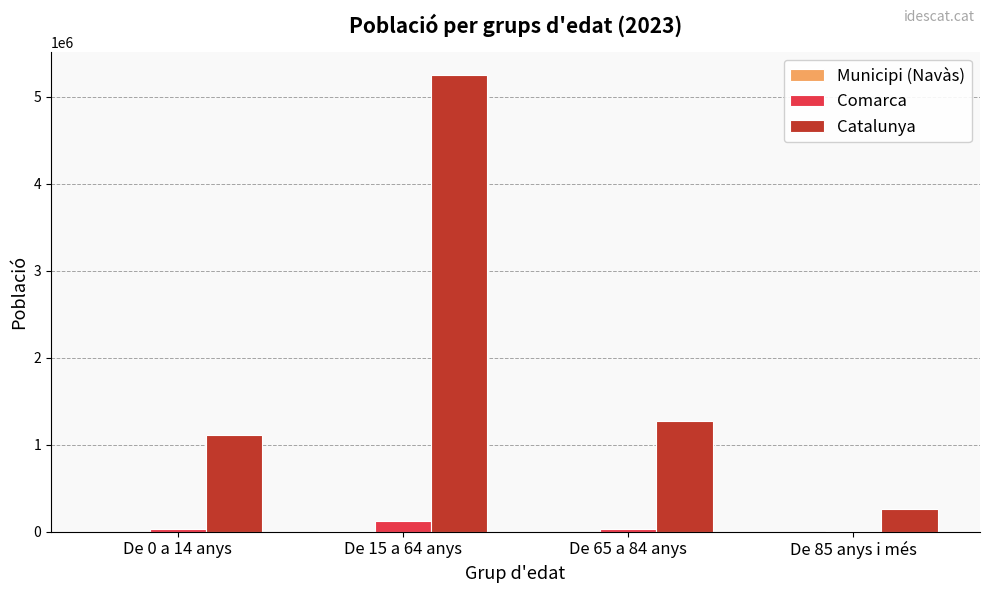

The value of Comarca at De 15 a 64 anys is 118628. True or false?

True